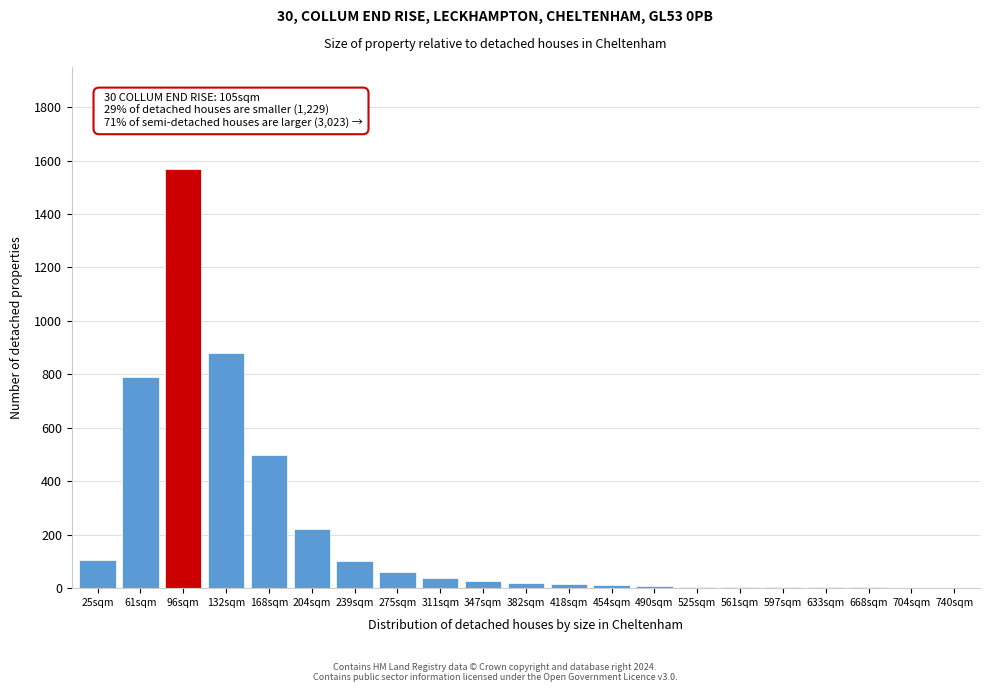

Is it true that the value at 132sqm is 880?

True